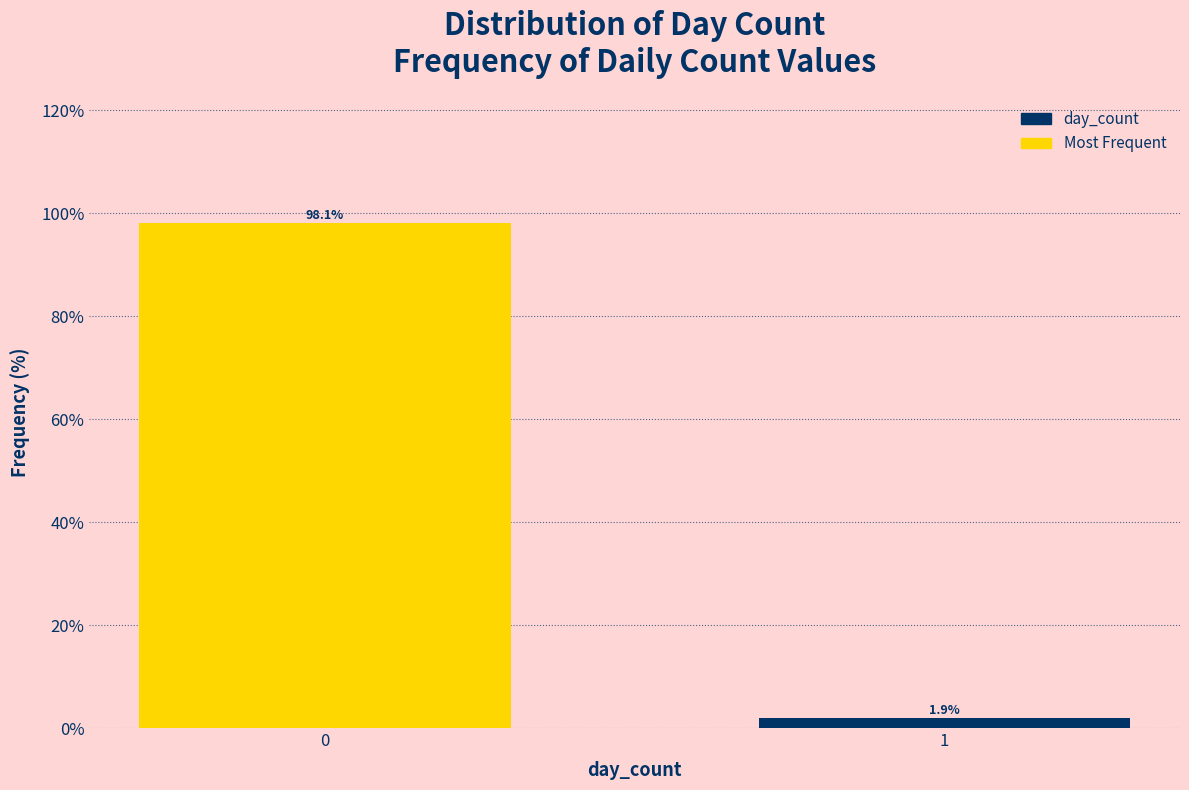

Reading right to left, list all the values displayed in this chart.

1.9	98.1